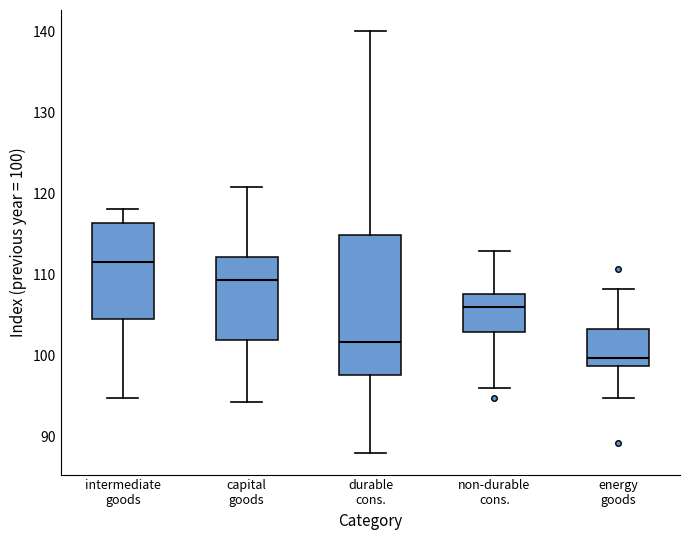

Which box's median line is the highest?

intermediate goods